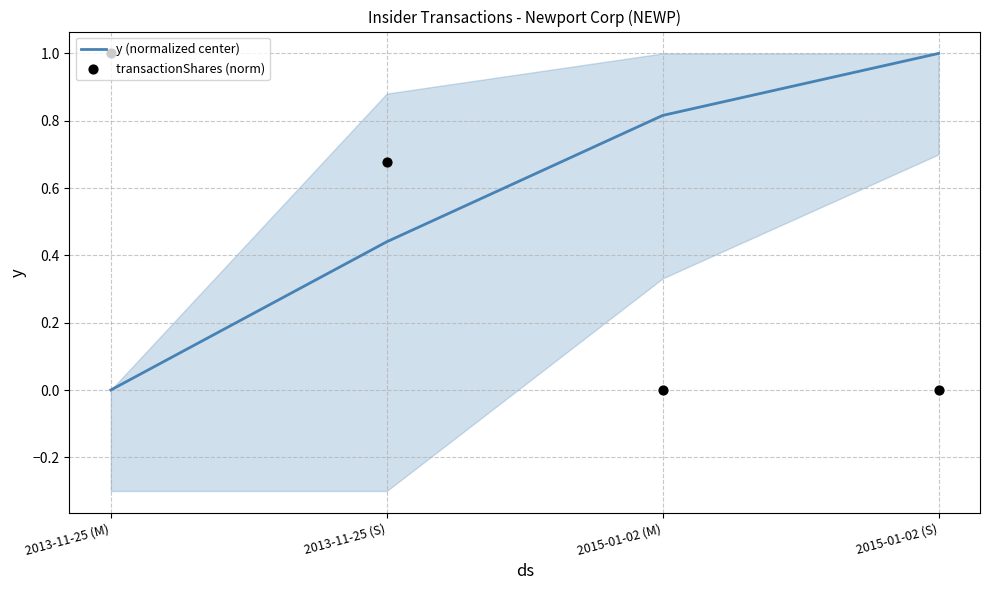

What is the total value across all series at 2013-11-25 (S)?

1.1